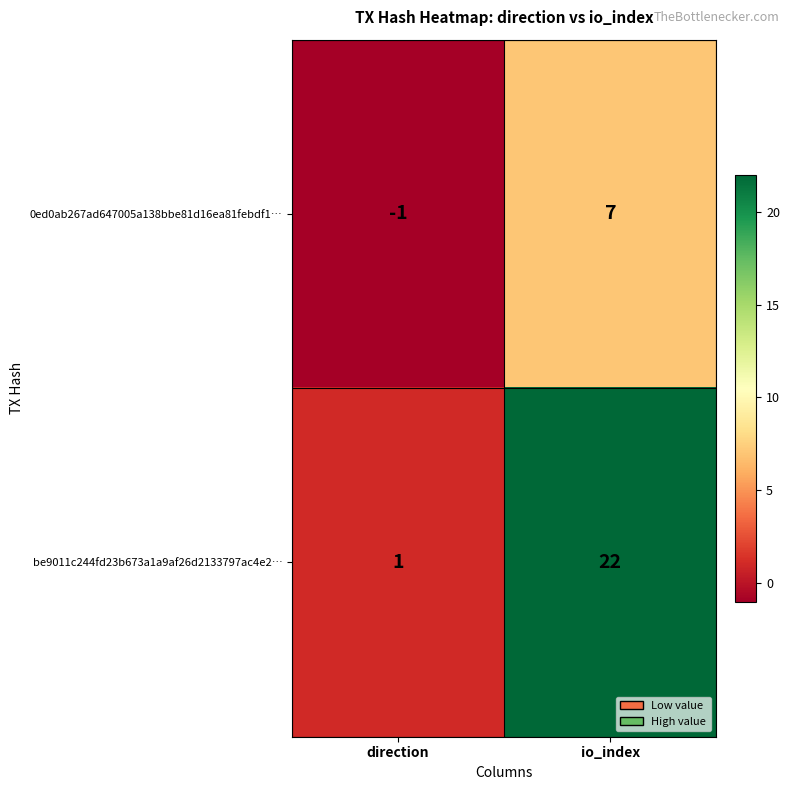

Reading left to right, list all the values displayed in this chart.

0ed0ab267ad647005a138bbe81d16ea81febdf1…: direction=-1	io_index=7
be9011c244fd23b673a1a9af26d2133797ac4e2…: direction=1	io_index=22